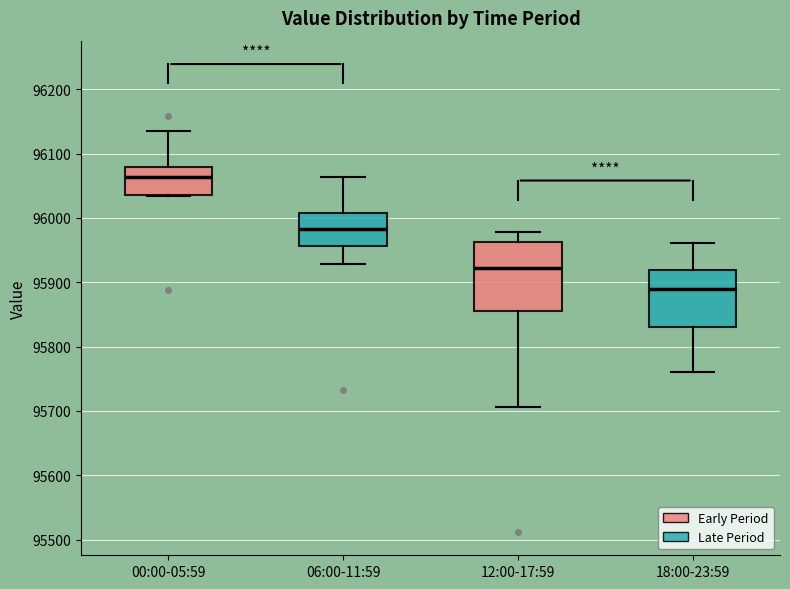

Where does the median line of the box for 18:00-23:59 sit on the y-axis? The values are not printed on the chart, so give them approximately, as read against the axis.

95890